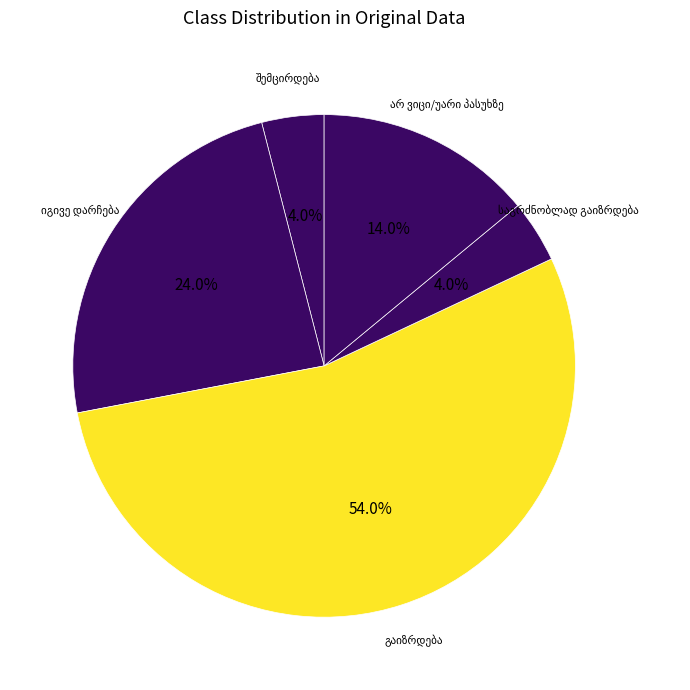

How many segments does this pie chart have?

5